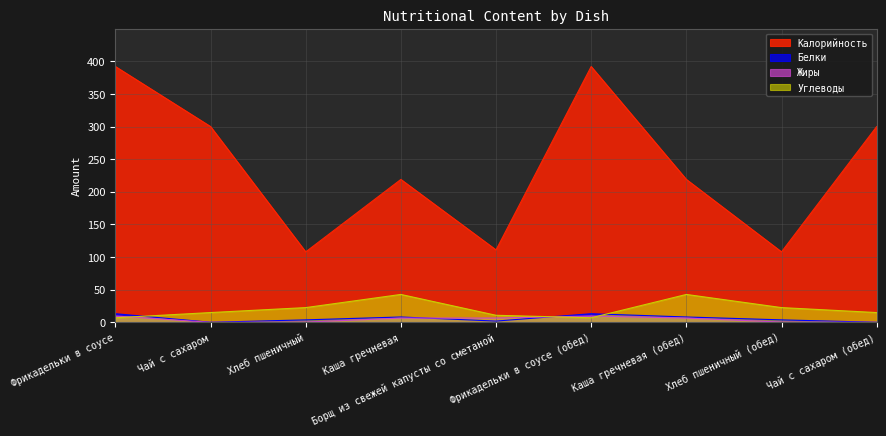

Where is Калорийность nearest to the value 250?

Каша гречневая